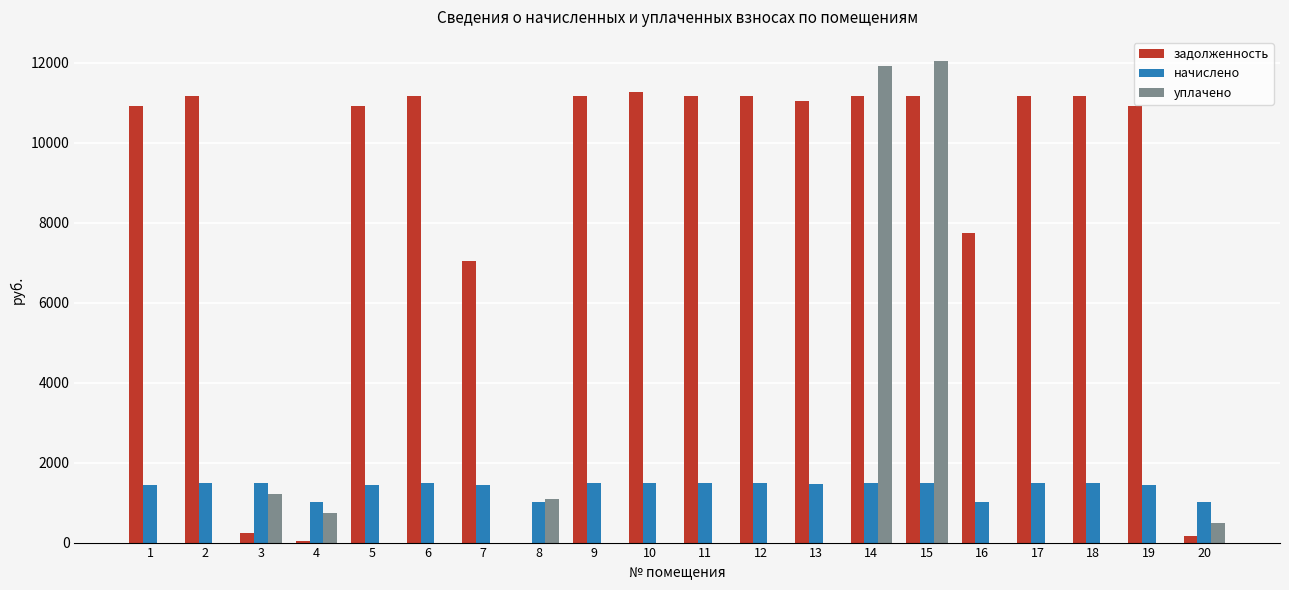

What is the sum of the задолженность values at 16 and 18?

18900.5